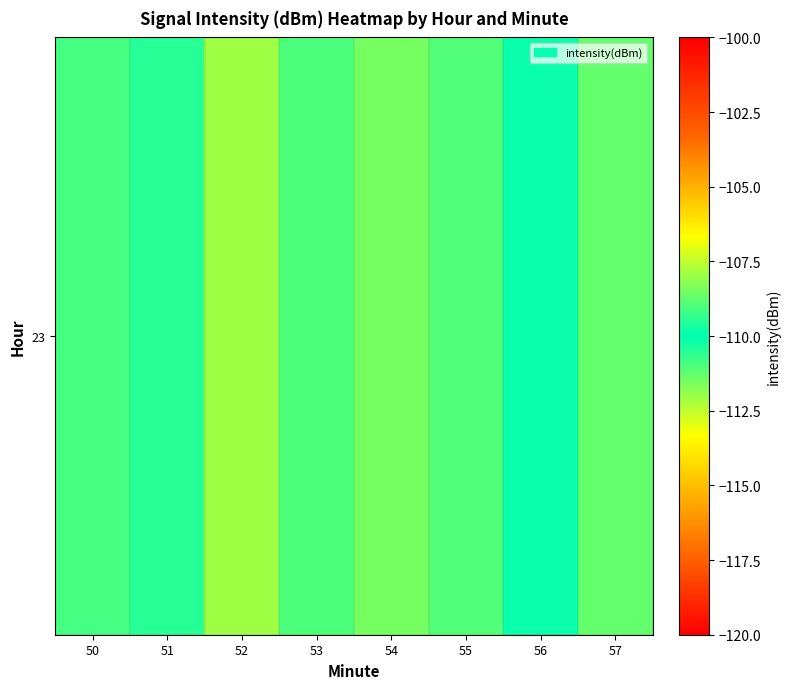

Reading right to left, list all the values displayed in this chart.

-108.7	-109.9	-111.1	-108.5	-109.0	-107.9	-110.5	-109.1